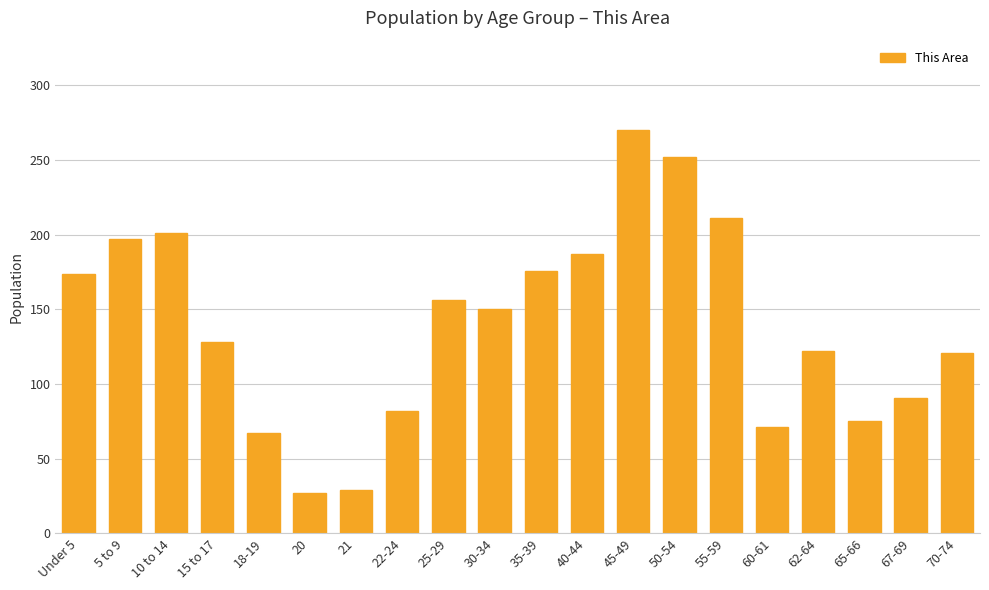

At which label does the data first exceed 150?

Under 5